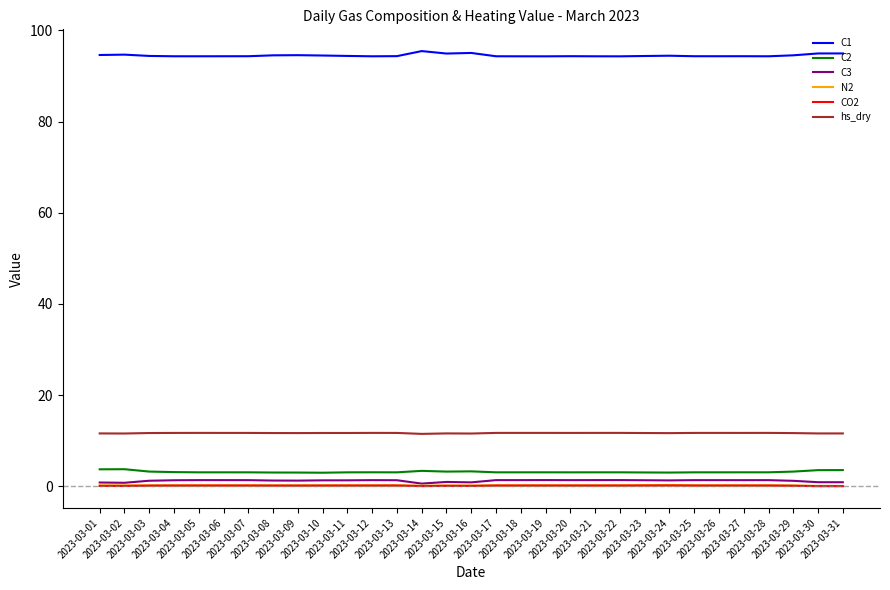

What is the difference between the maximum and minimum values in the C3 series?

0.8